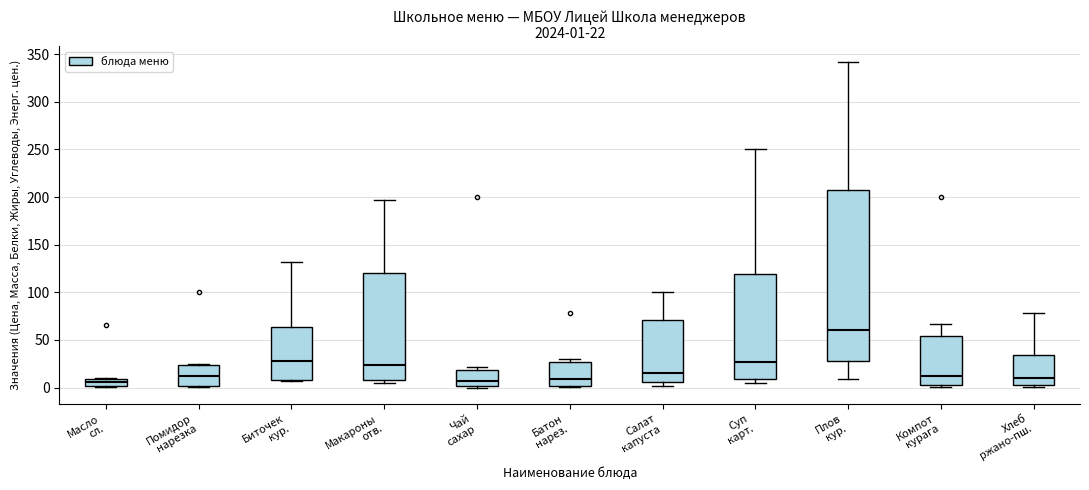

Comparing the boxes themselves (not the whiskers), which one is the tallest?

Плов кур.